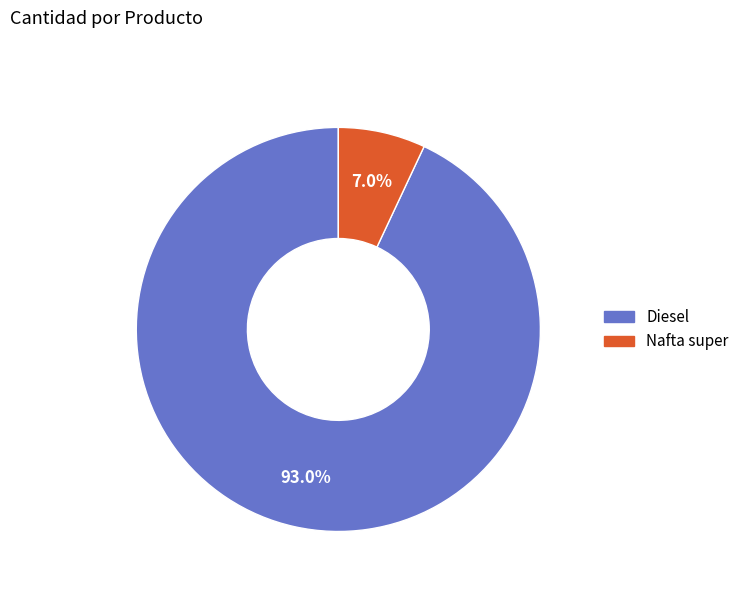

Which slice is the largest?

Diesel